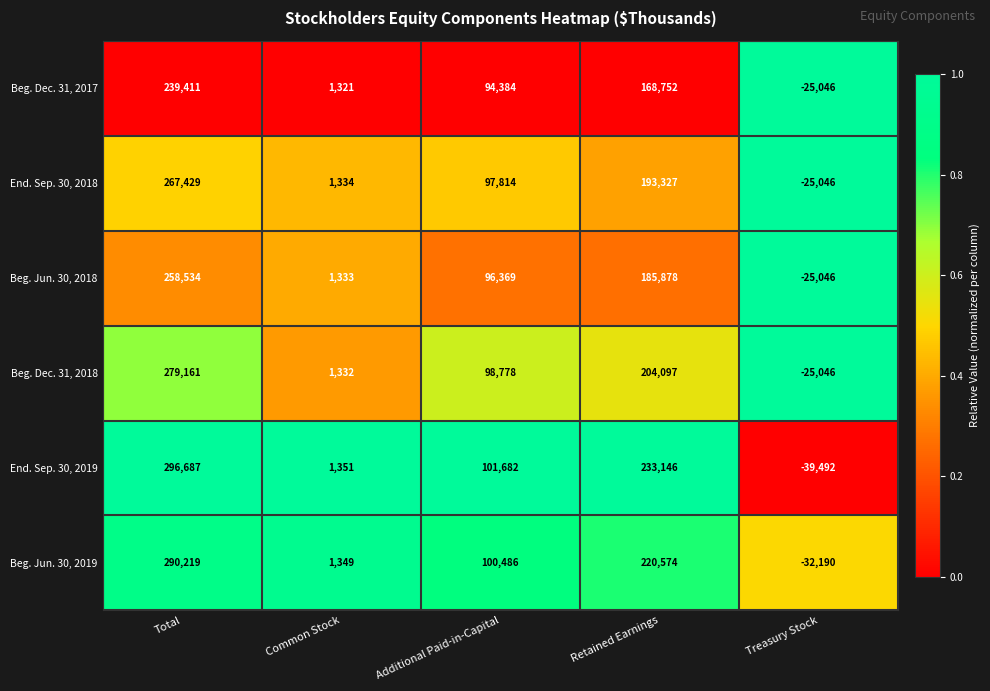

What is the spread (max minus min) of values at Treasury Stock?

14446